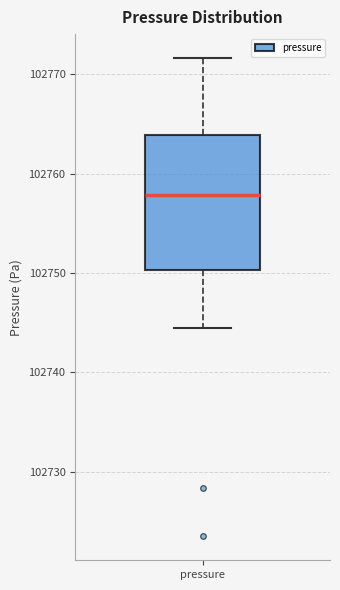

Where does the median line of the box for pressure sit on the y-axis? The values are not printed on the chart, so give them approximately, as read against the axis.

102758